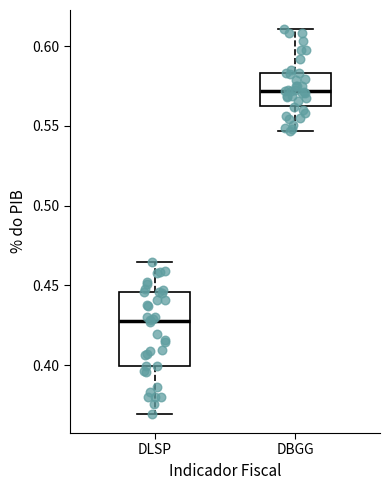

Which box's median line is the lowest?

DLSP